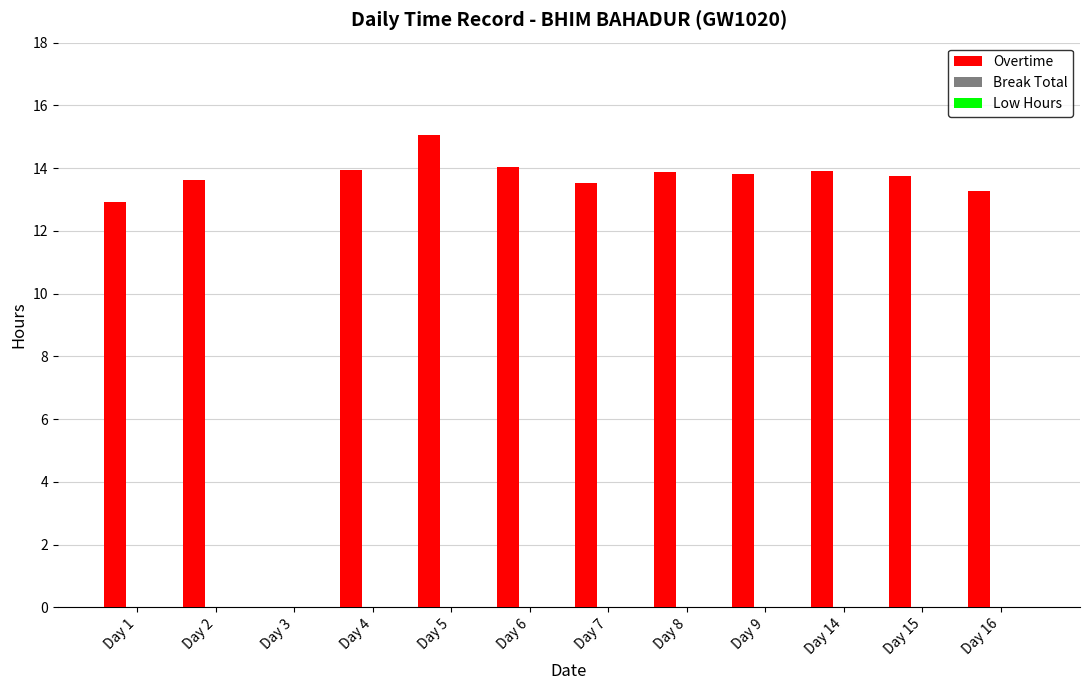

What is the sum of all values?

151.7